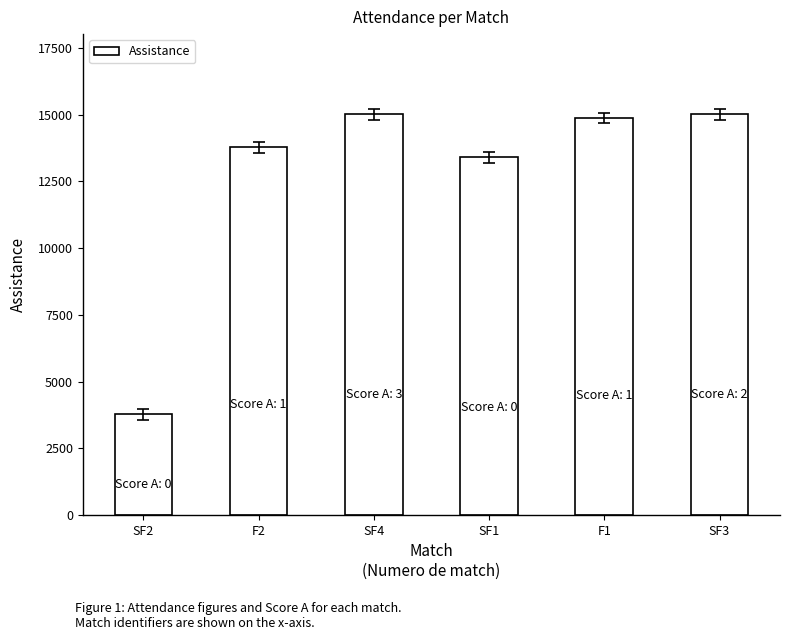

Where is the data nearest to the value 9396?

SF1